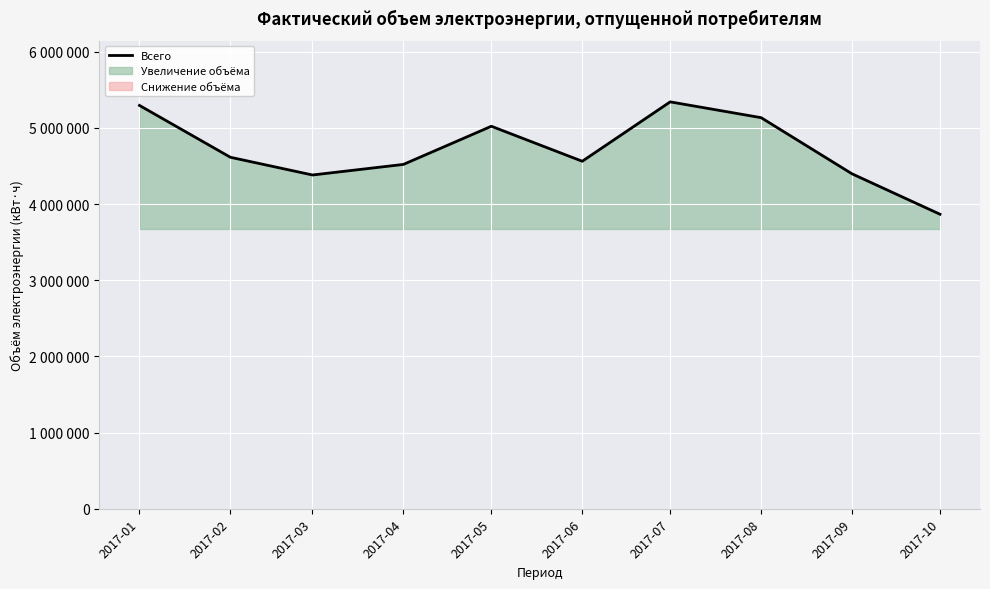

What is the change in value from 2017-02 to 2017-05?

+407020